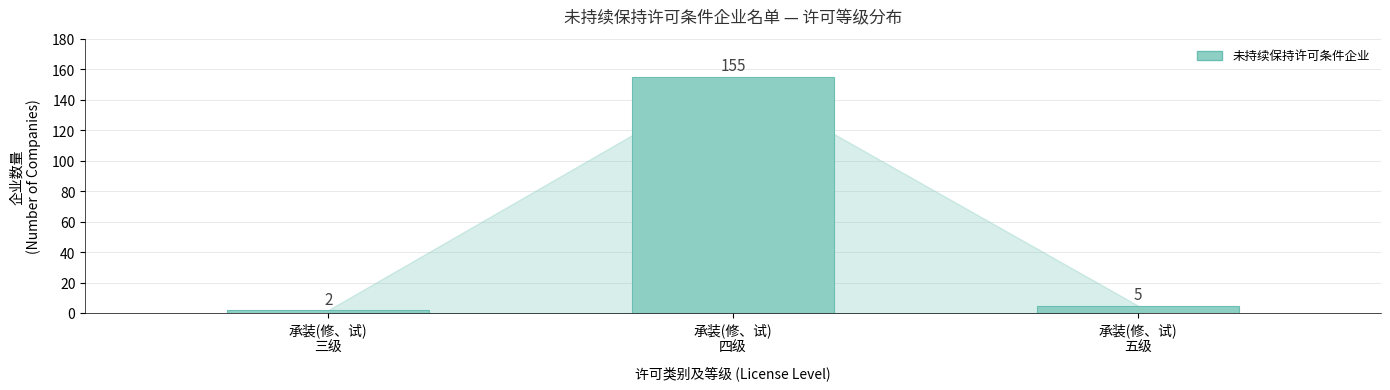

What is the average value?

54